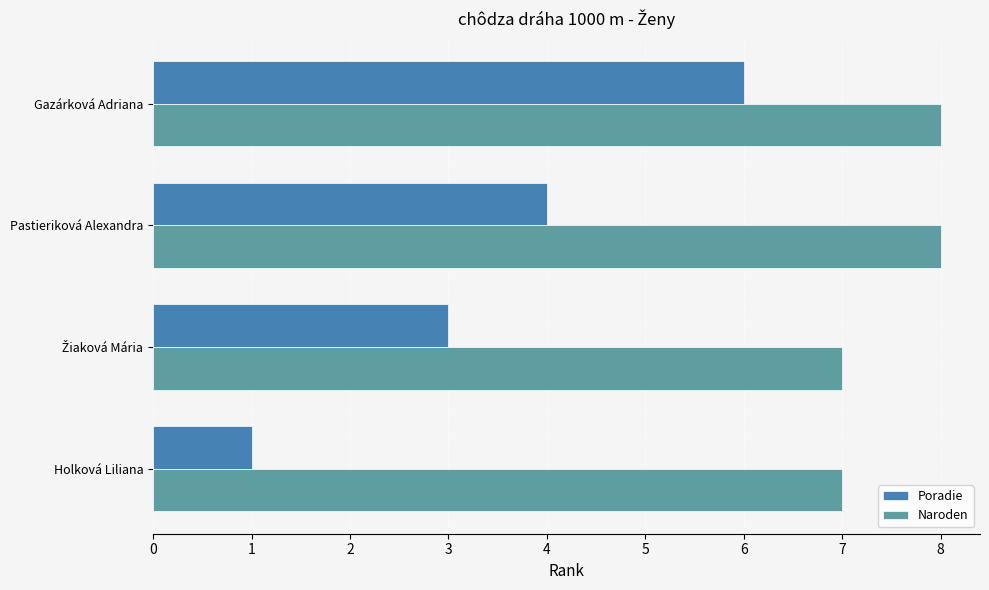

What is the difference between the maximum and second lowest values in the Naroden series?

1